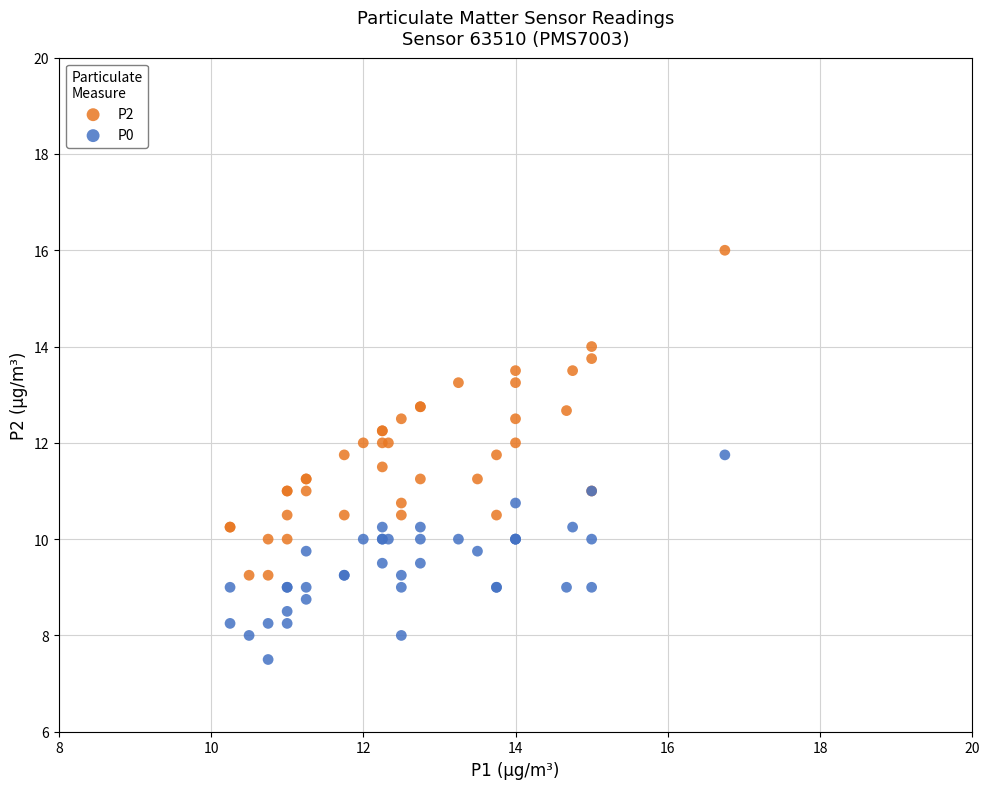

What is the X range (max minus min) for the scatter plot?

6.5